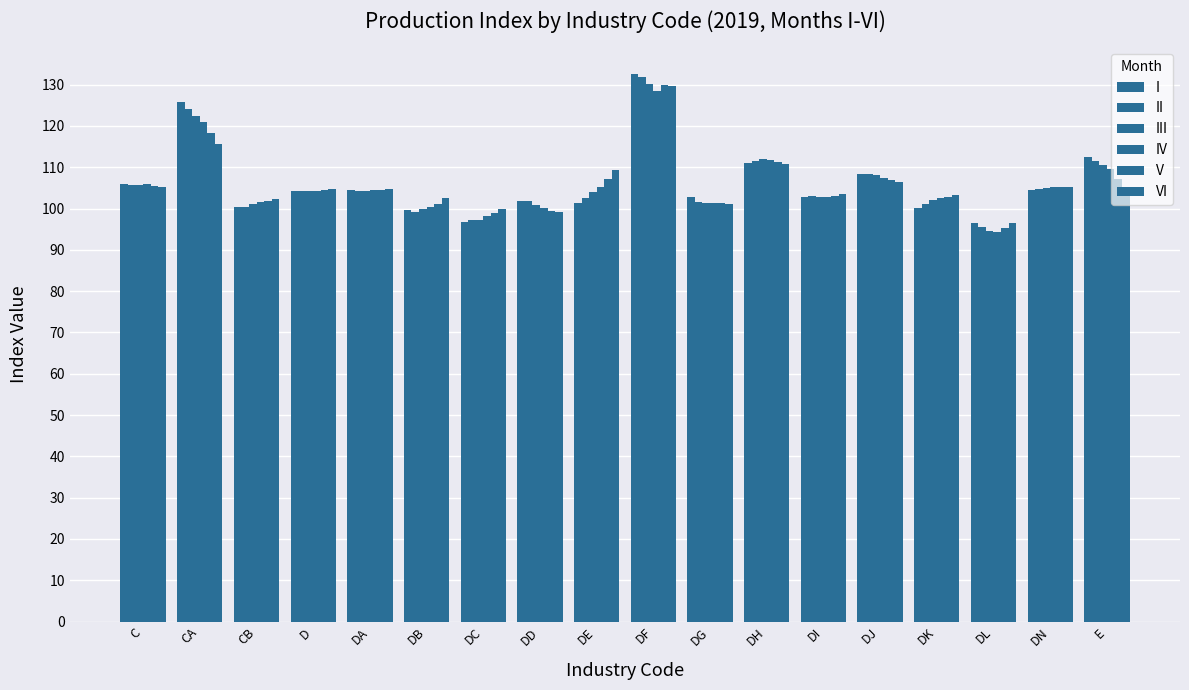

Is it true that III equals 164.8 at DB?

False